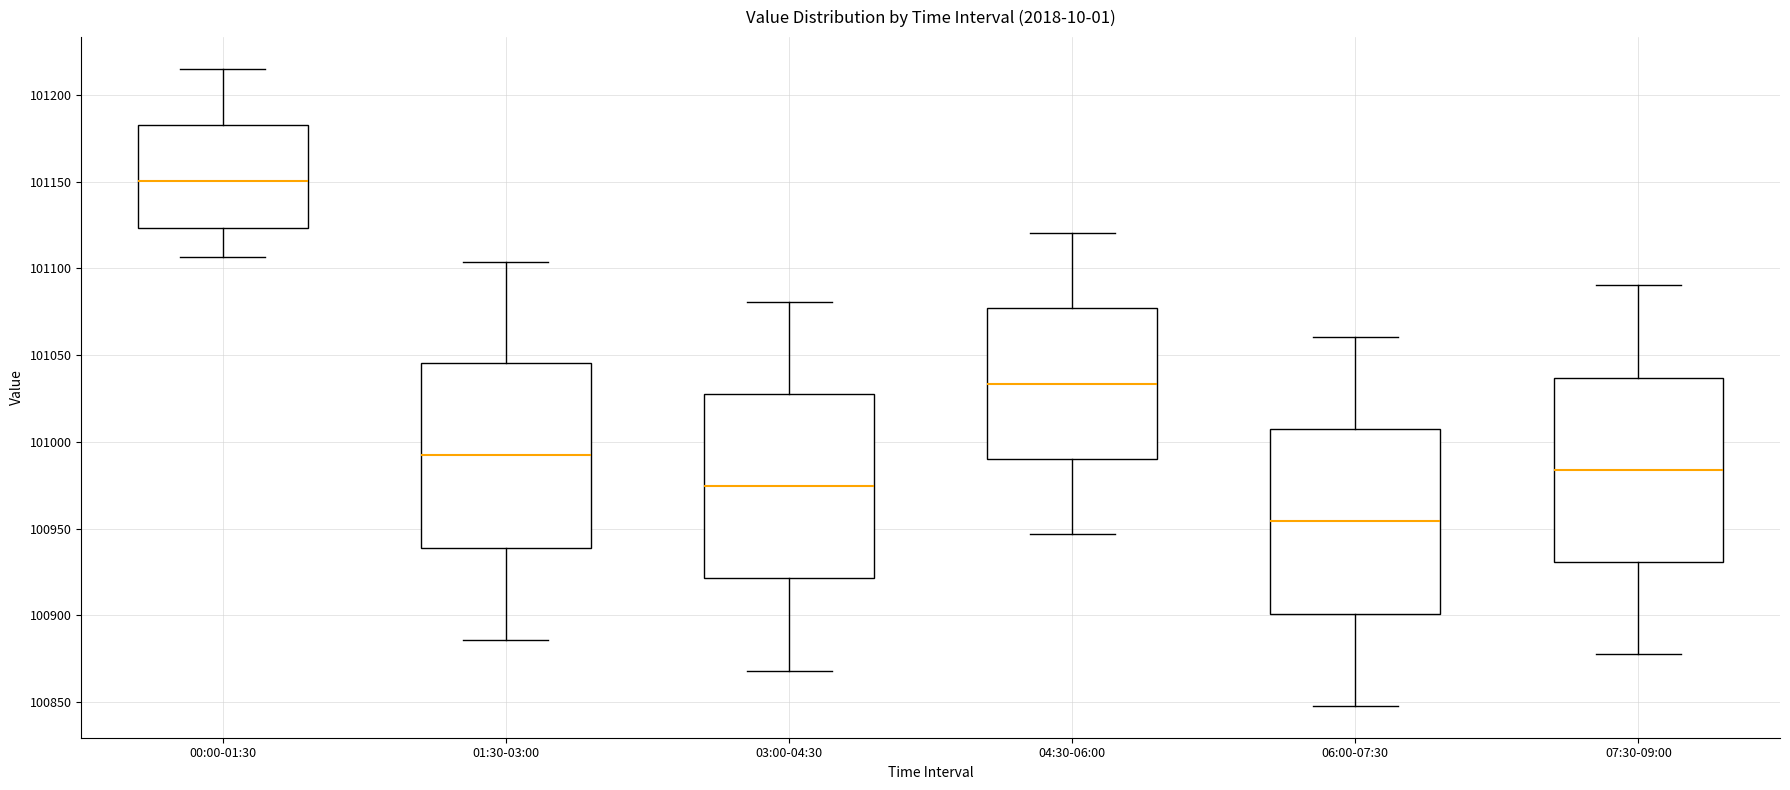

Reading left to right, transcribe this box plot: for each box, give where its median line is, the range the box spans, and where its two whiskers end, as read against the y-axis. The values are not printed on the chart, so give them approximately, as read against the axis.

00:00-01:30: median 101150, box 101125 to 101180, whiskers 101105 to 101215
01:30-03:00: median 100990, box 100940 to 101045, whiskers 100885 to 101105
03:00-04:30: median 100975, box 100920 to 101025, whiskers 100870 to 101080
04:30-06:00: median 101035, box 100990 to 101075, whiskers 100945 to 101120
06:00-07:30: median 100955, box 100900 to 101005, whiskers 100850 to 101060
07:30-09:00: median 100985, box 100930 to 101035, whiskers 100880 to 101090